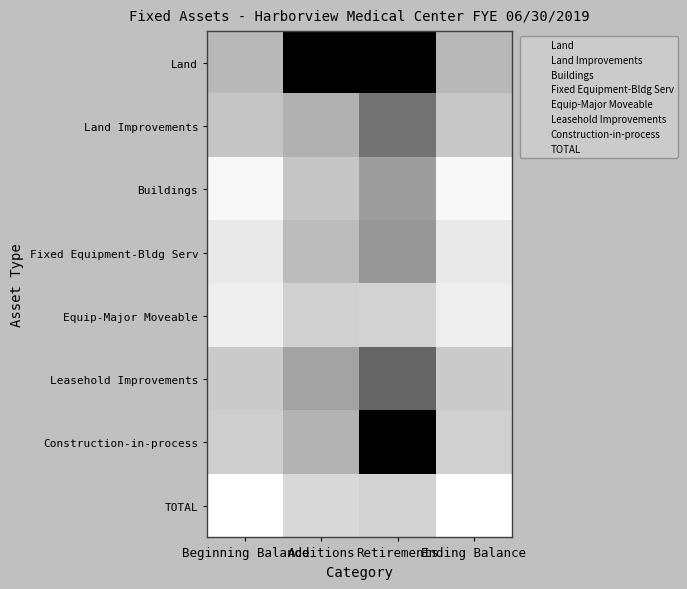

How many distinct data groups are displayed?

8